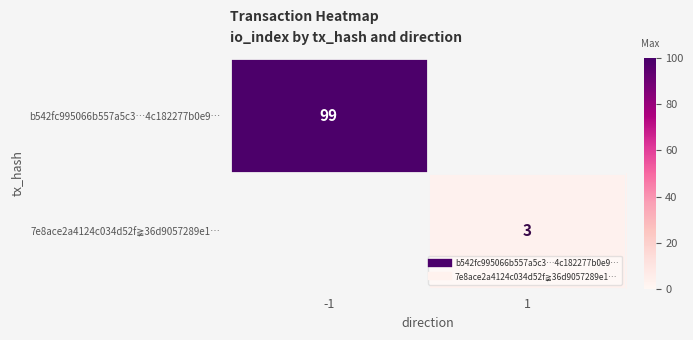

At -1, list the series in order from largest to smallest.

b542fc995066b557a5c3…4c182277b0e9…, 7e8ace2a4124c034d52f≩36d9057289e1…